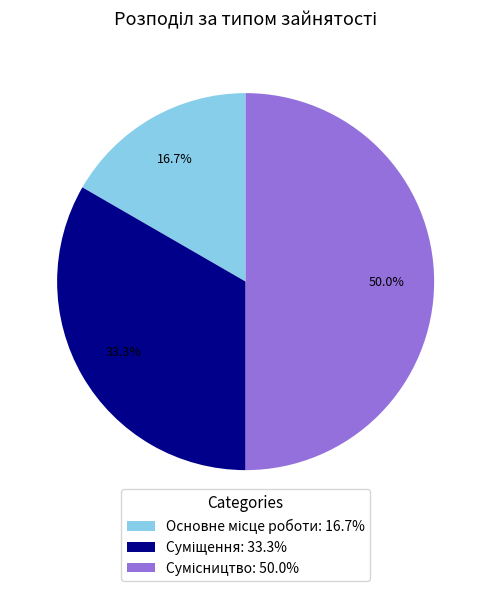

How many segments does this pie chart have?

3